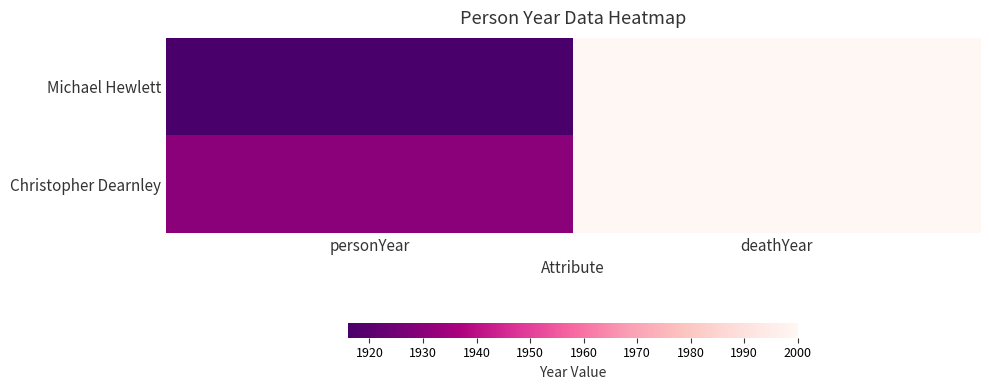

What is the difference between the highest and lowest values at personYear?

14